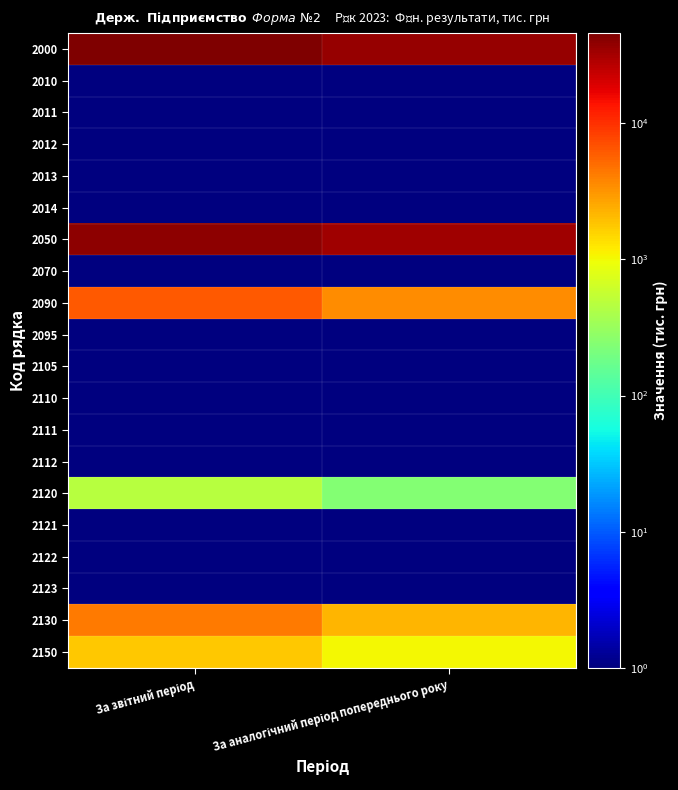

Reading right to left, transcribe all the data shown in this chart.

2000: За аналогічний період попереднього року=36312.0	За звітний період=45856.0
2010: За аналогічний період попереднього року=0.1	За звітний період=0.1
2011: За аналогічний період попереднього року=0.1	За звітний період=0.1
2012: За аналогічний період попереднього року=0.1	За звітний період=0.1
2013: За аналогічний період попереднього року=0.1	За звітний період=0.1
2014: За аналогічний період попереднього року=0.1	За звітний період=0.1
2050: За аналогічний період попереднього року=32806.0	За звітний період=39495.0
2070: За аналогічний період попереднього року=0.1	За звітний період=0.1
2090: За аналогічний період попереднього року=3506.0	За звітний період=6361.0
2095: За аналогічний період попереднього року=0.1	За звітний період=0.1
2105: За аналогічний період попереднього року=0.1	За звітний період=0.1
2110: За аналогічний період попереднього року=0.1	За звітний період=0.1
2111: За аналогічний період попереднього року=0.1	За звітний період=0.1
2112: За аналогічний період попереднього року=0.1	За звітний період=0.1
2120: За аналогічний період попереднього року=236.0	За звітний період=474.0
2121: За аналогічний період попереднього року=0.1	За звітний період=0.1
2122: За аналогічний період попереднього року=0.1	За звітний період=0.1
2123: За аналогічний період попереднього року=0.1	За звітний період=0.1
2130: За аналогічний період попереднього року=2201.0	За звітний період=4225.0
2150: За аналогічний період попереднього року=1051.0	За звітний період=1815.0